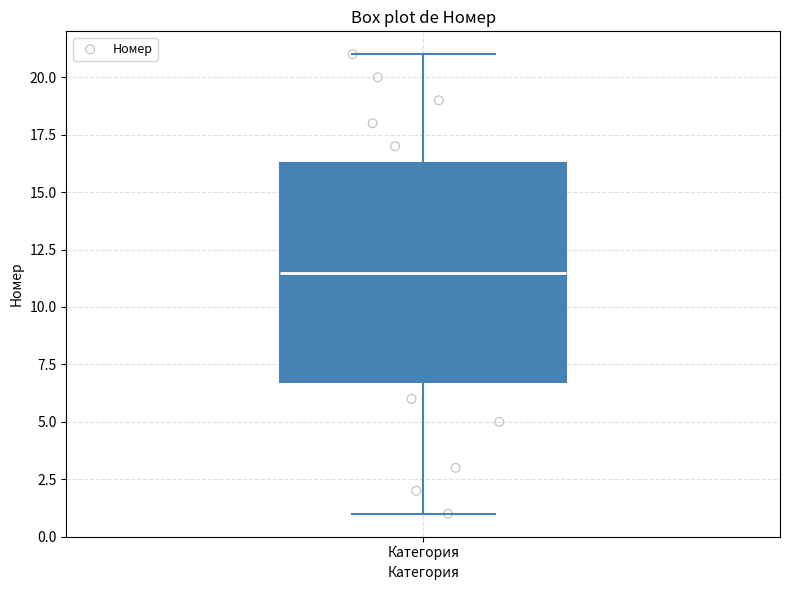

Transcribe this box plot: give where the median line is, the range the box spans, and where the two whiskers end, as read against the y-axis. The values are not printed on the chart, so give them approximately, as read against the axis.

median 11.5, box 7.0 to 16.5, whiskers 1.0 to 21.0